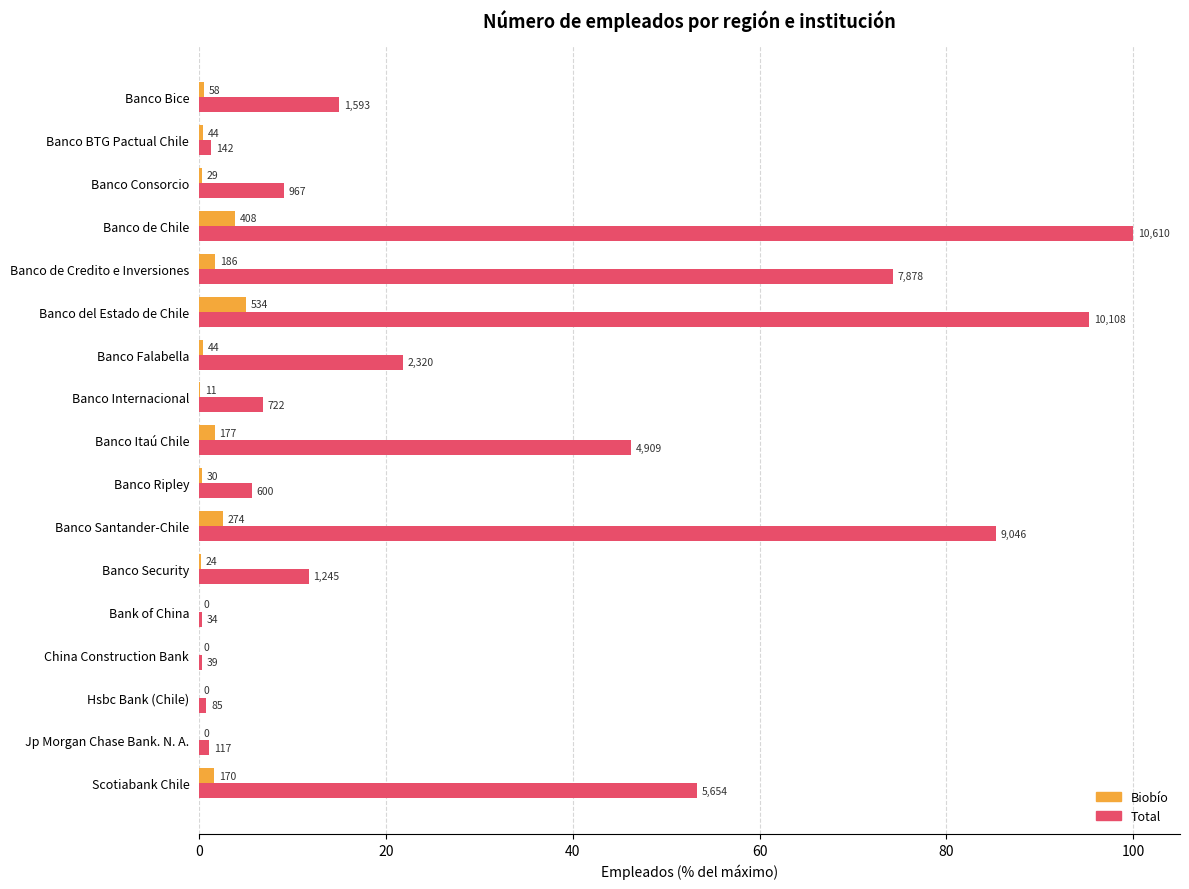

Reading left to right, what are all the values shown in this chart?

Total: 15.0	1.3	9.1	100.0	74.3	95.3	21.9	6.8	46.3	5.7	85.3	11.7	0.3	0.4	0.8	1.1	53.3
Biobío: 0.5	0.4	0.3	3.8	1.8	5.0	0.4	0.1	1.7	0.3	2.6	0.2	0.0	0.0	0.0	0.0	1.6